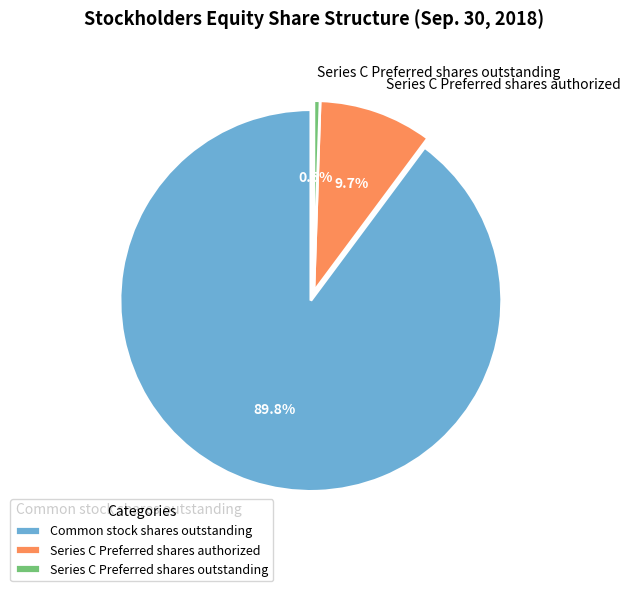

What is the total percentage of Common stock shares outstanding and Series C Preferred shares outstanding?

90.3%